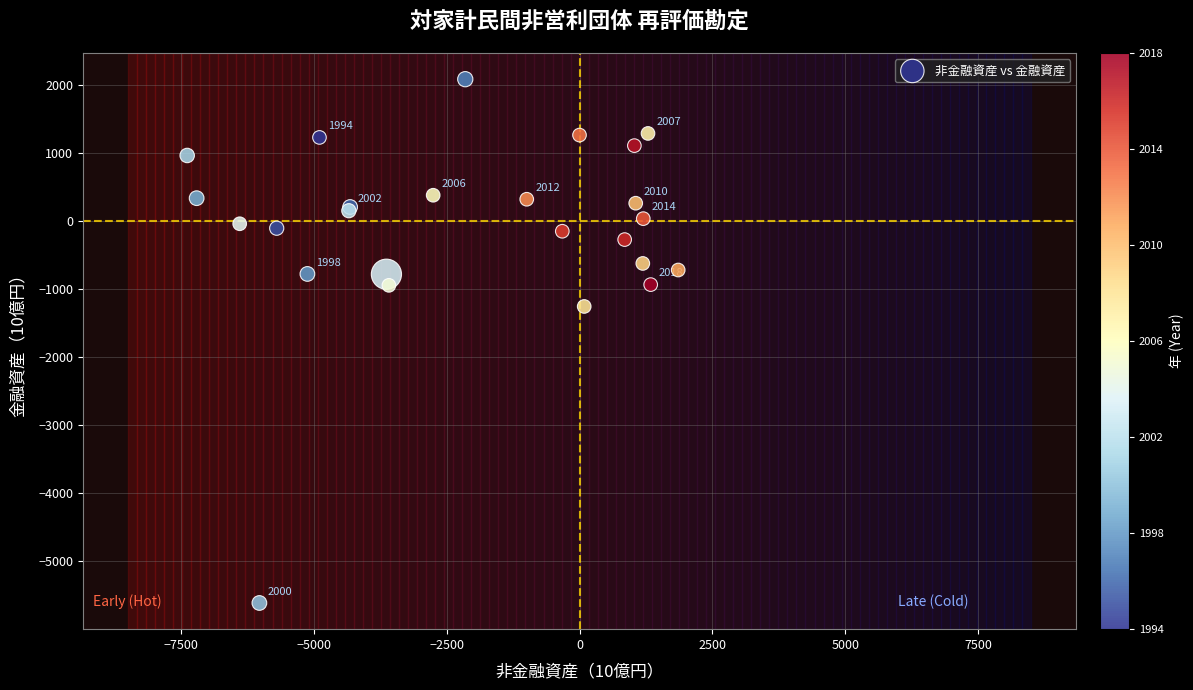

What Y value in the scatter plot is closest to -1761?

-1252.4